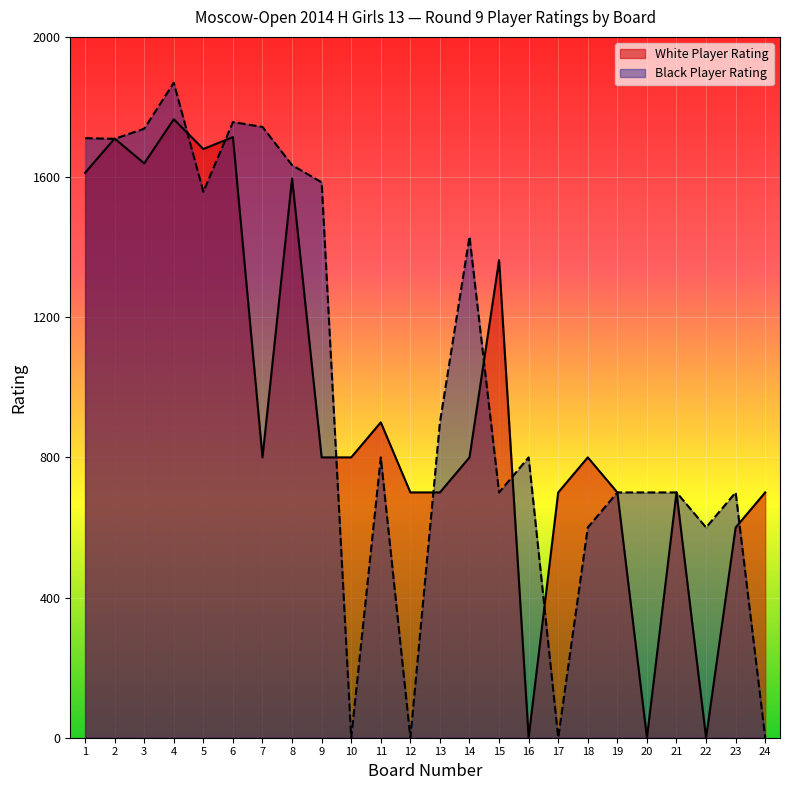

Which series has the widest spread of values?

Black Player Rating